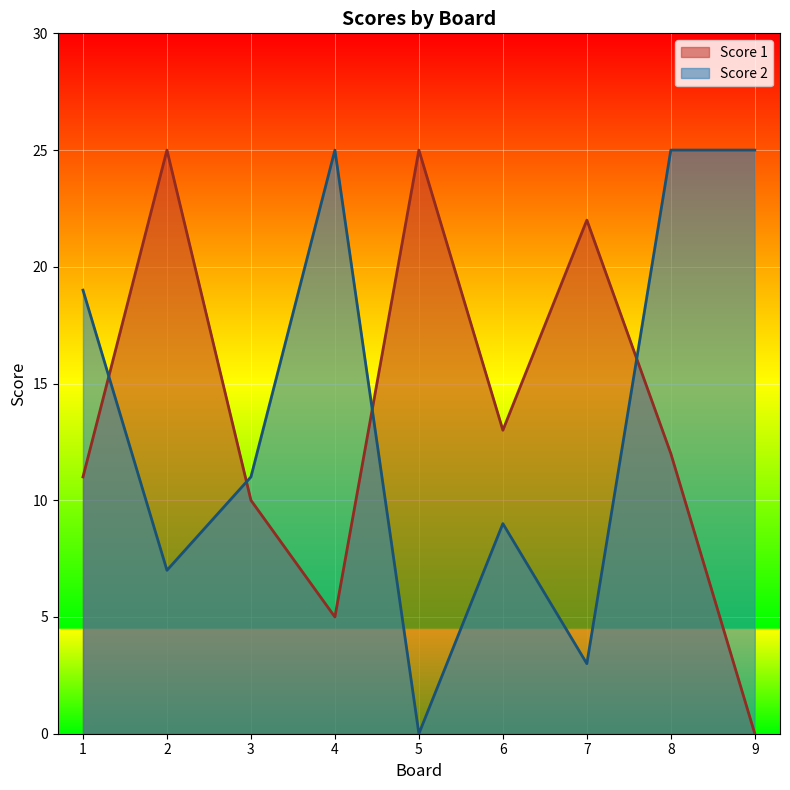

True or false: Score 1 and Score 2 intersect in this chart.

True